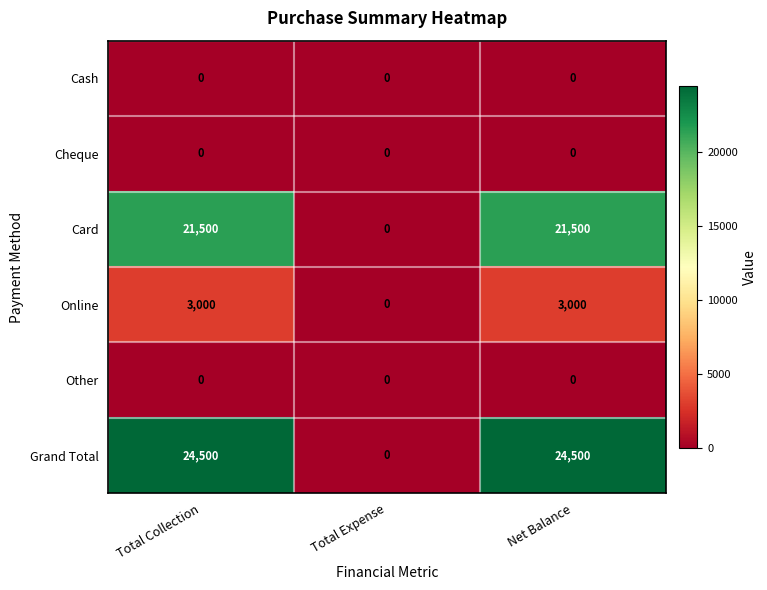

Reading right to left, list all the values displayed in this chart.

Cash: 0	0	0
Cheque: 0	0	0
Card: 21500	0	21500
Online: 3000	0	3000
Other: 0	0	0
Grand Total: 24500	0	24500